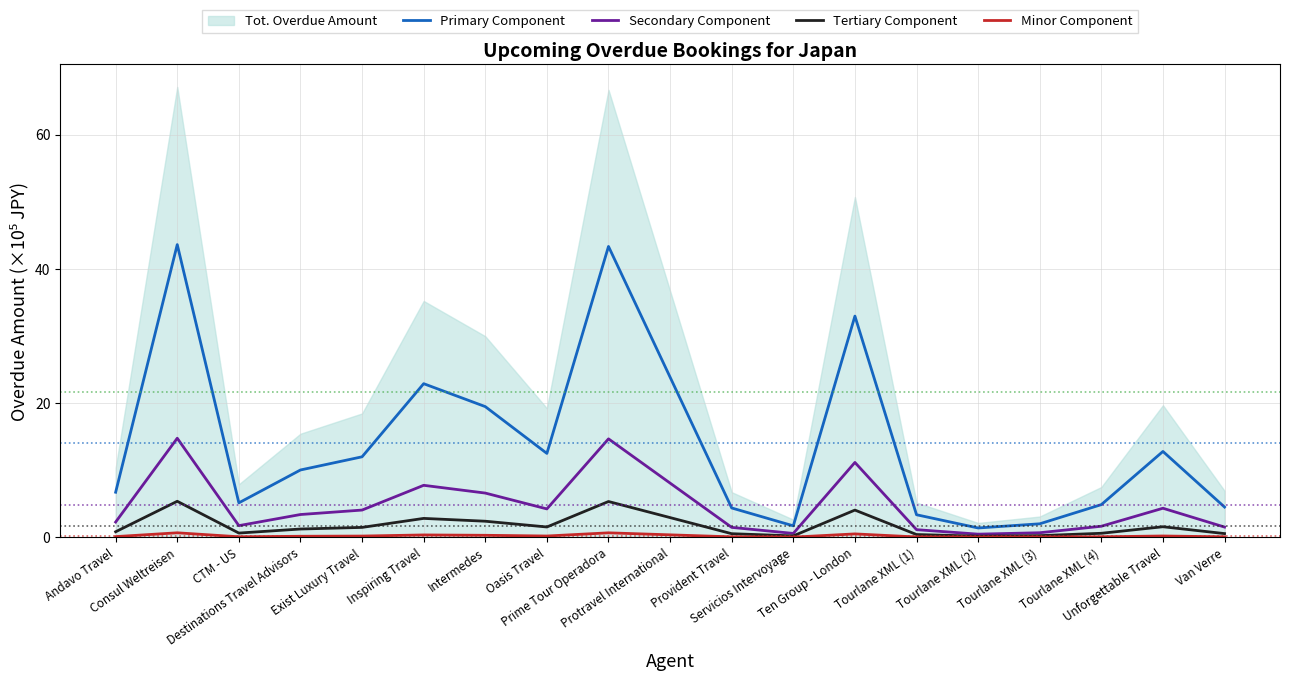

In Minor Component, how many points are higher than both neighbors (excluding endpoints)?

5